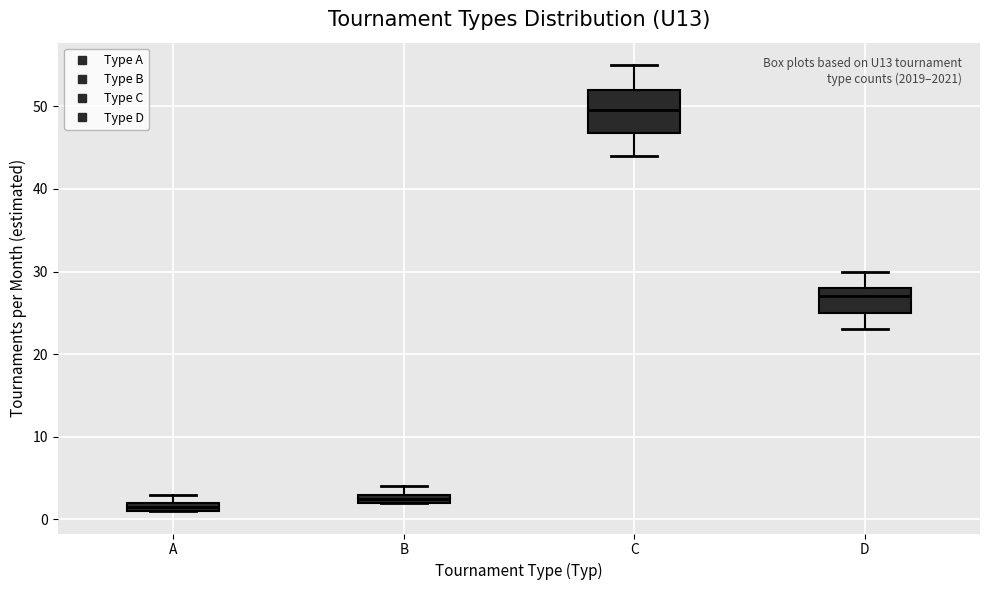

Comparing the boxes themselves (not the whiskers), which one is the tallest?

C